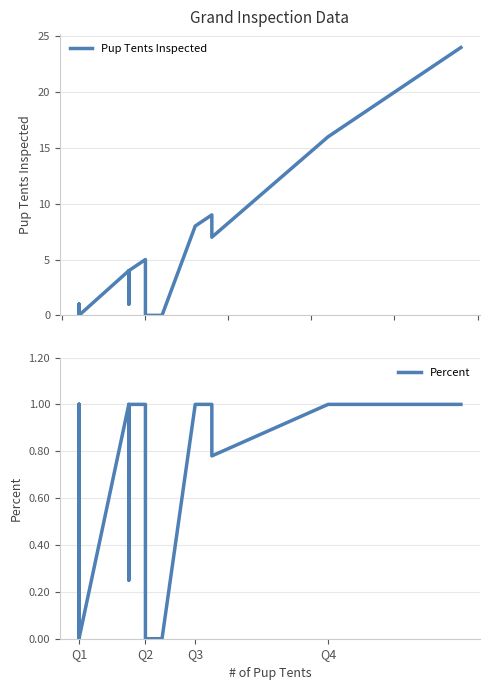

What are all the series names shown in the legend?

Pup Tents Inspected, Percent